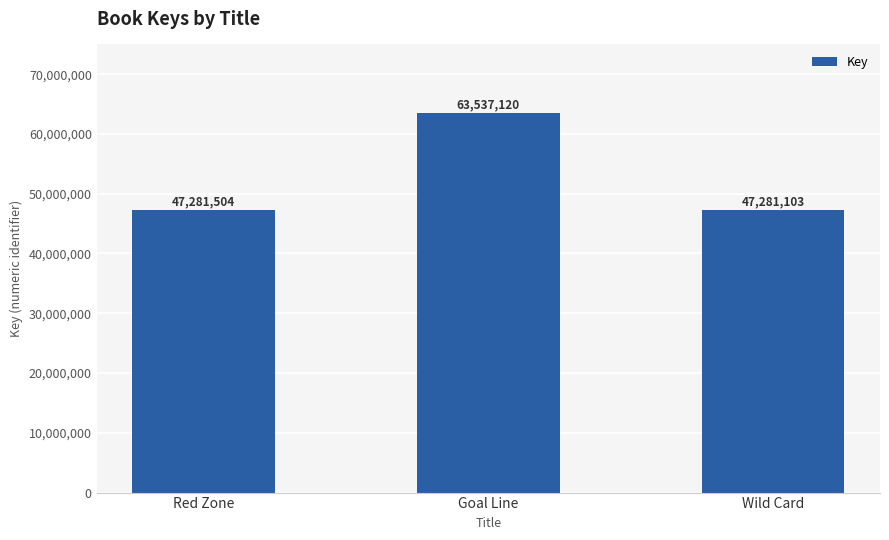

What is the smallest value displayed?

47281103